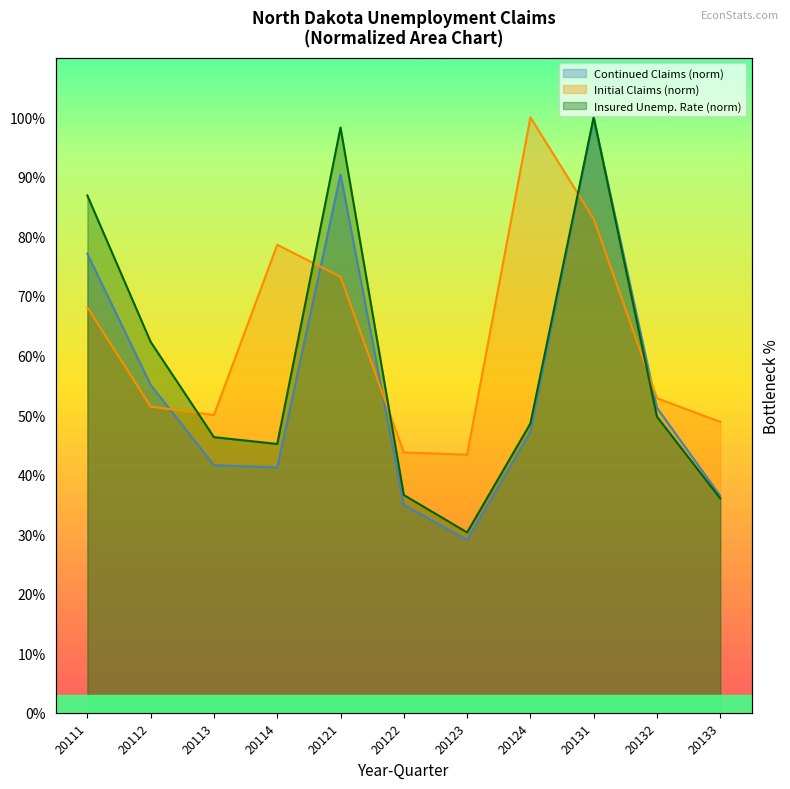

What is the difference between the North Dakota Initial Claims values at 20113 and 20131?

32.9